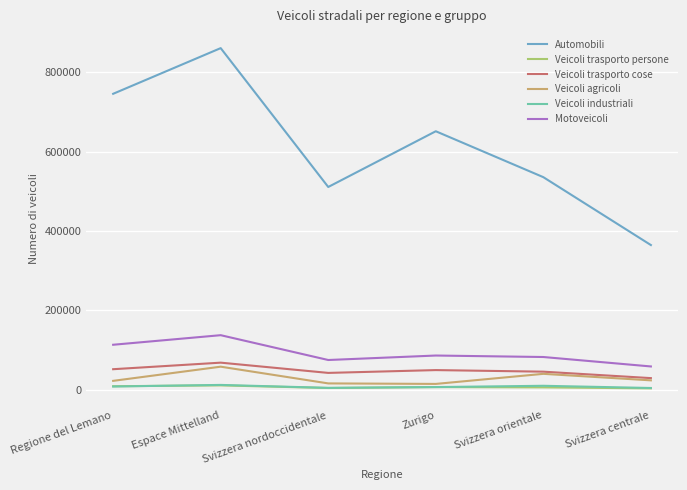

Does the chart have visible grid lines?

Yes